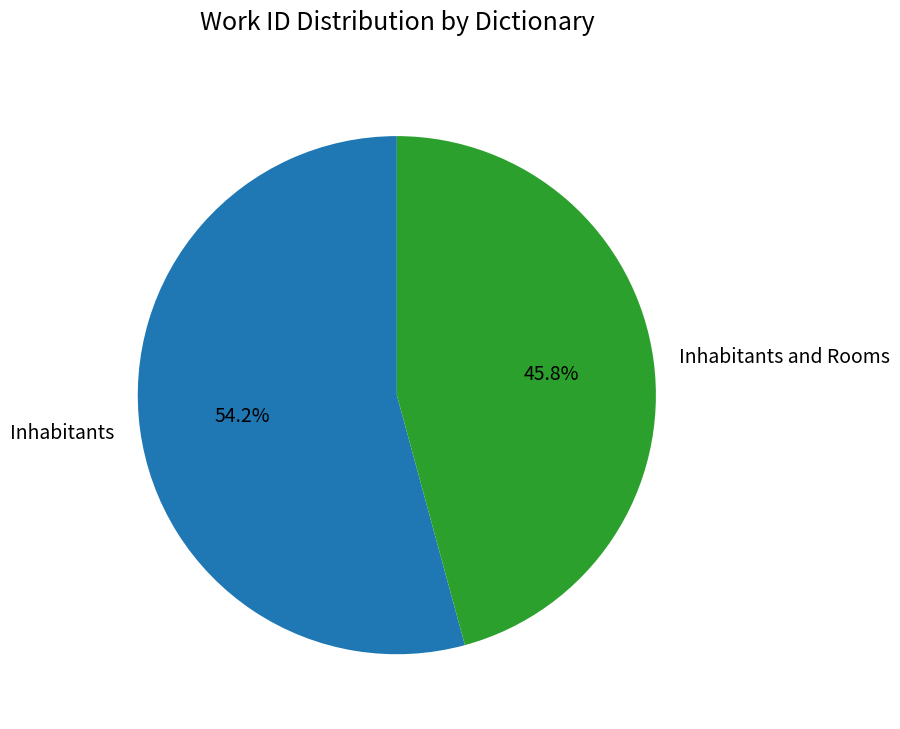

Approximately how many times larger is the value at Inhabitants compared to Inhabitants and Rooms?

1.2